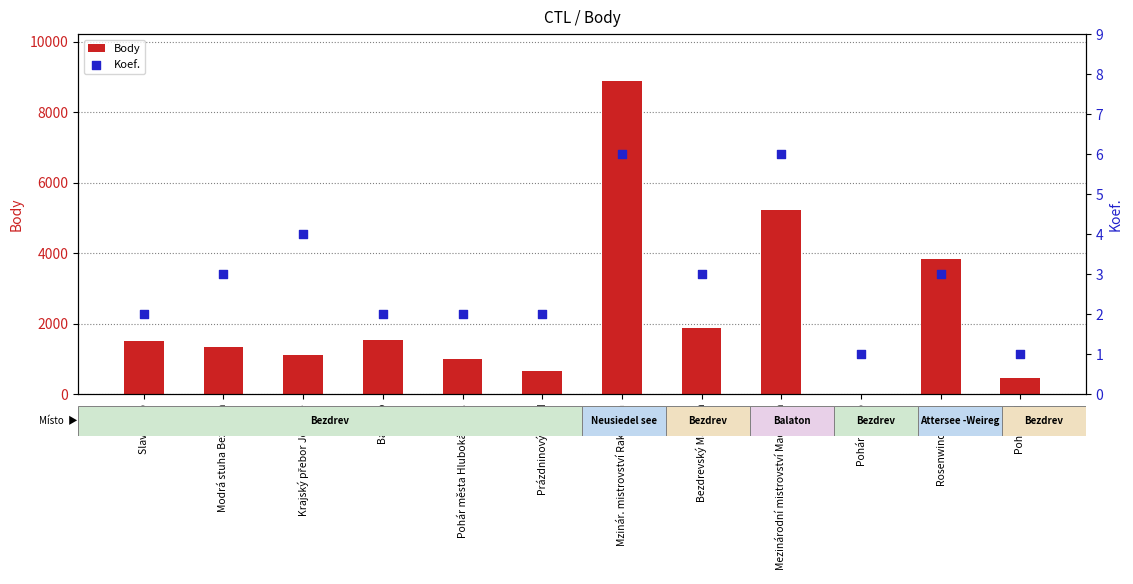

Which series has the largest total across all categories?

Body